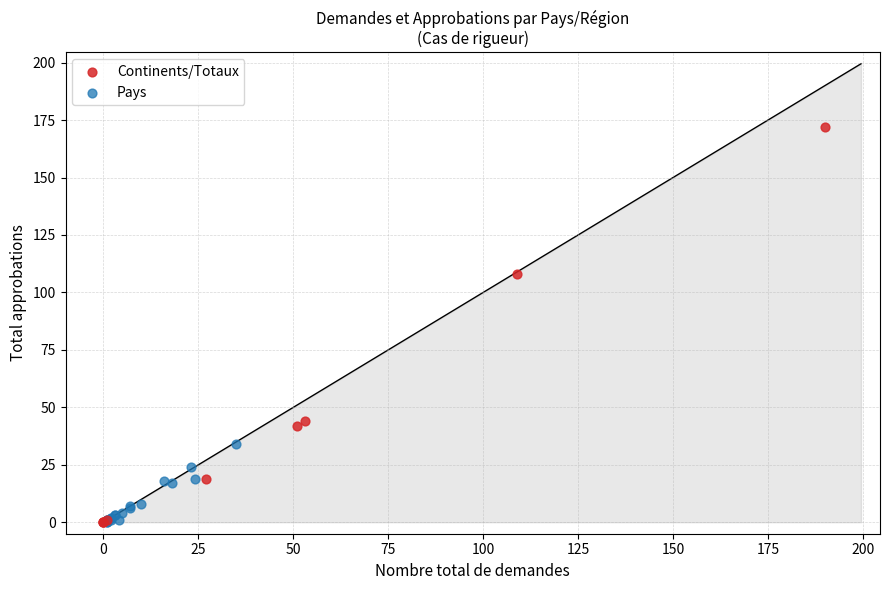

Which series has the largest Y range (max minus min)?

Continents/Totaux